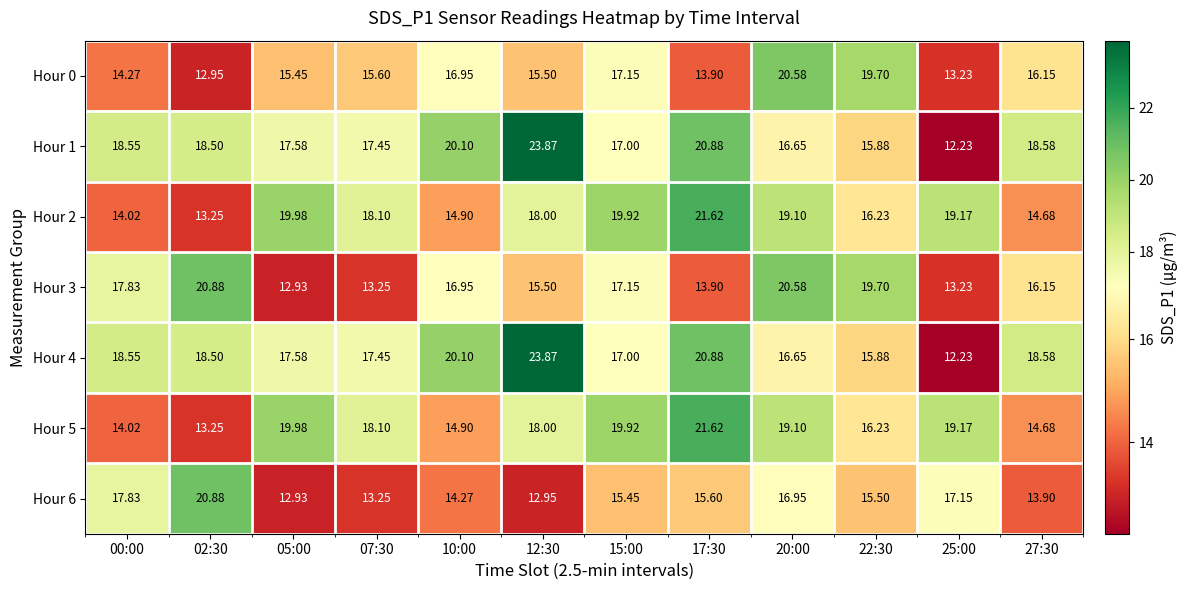

Is the value of Hour 2 at 25:00 greater than the value of Hour 4 at 22:30?

Yes